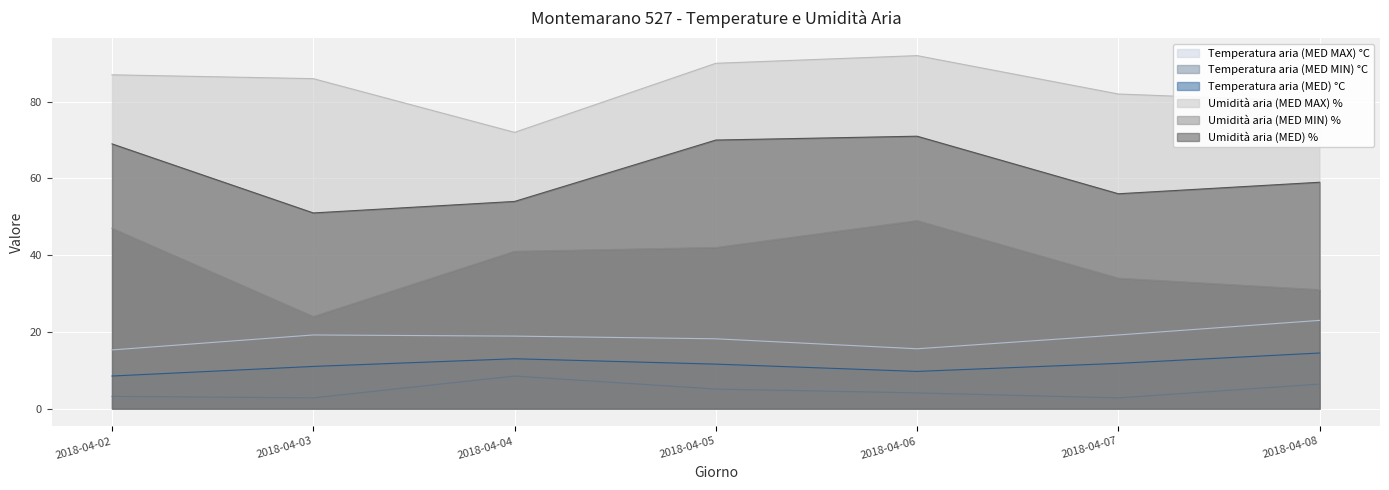

True or false: Temperatura aria (MED MAX) °C has more than 1 interior local peaks.

False